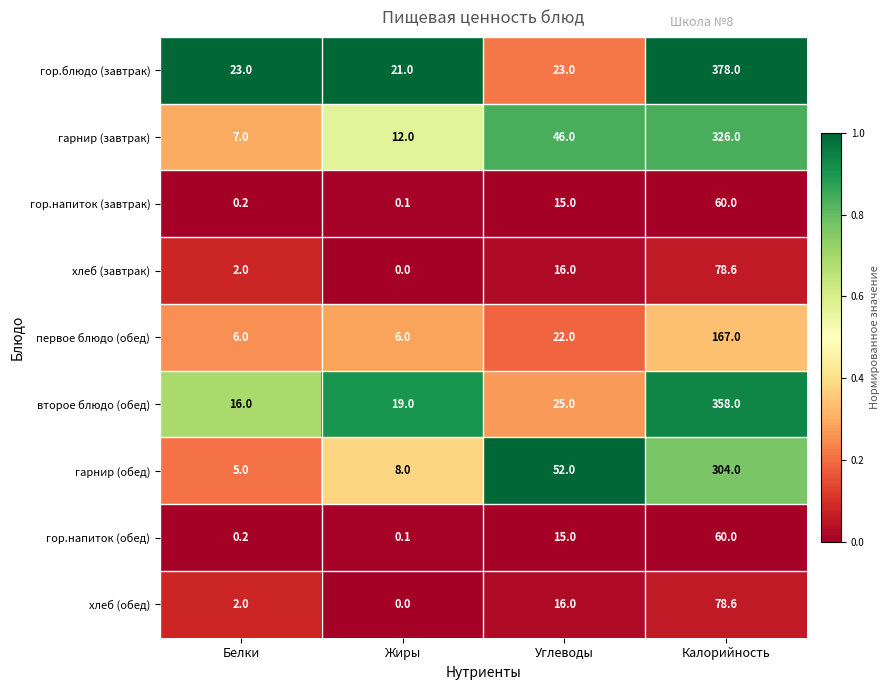

At which category is the sum across all series the highest?

Калорийность